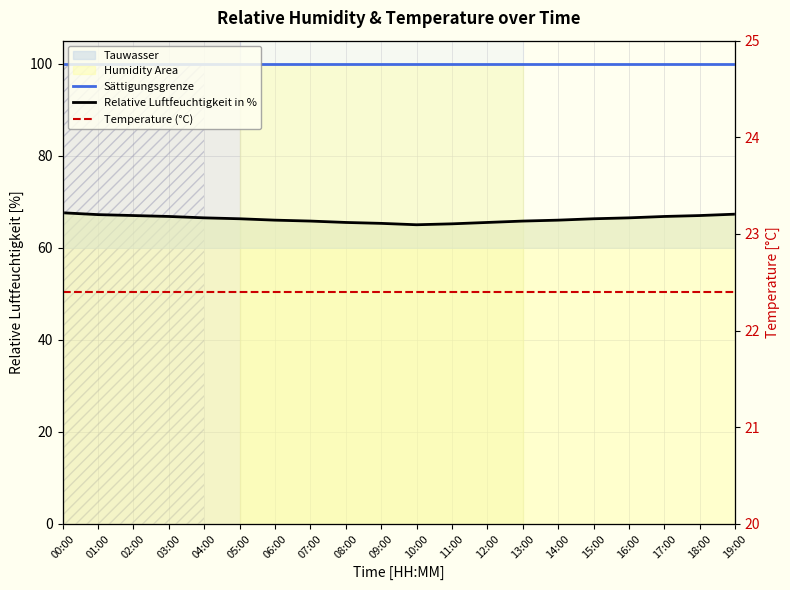

True or false: Sättigungsgrenze has more than 2 points higher than both neighbors.

False